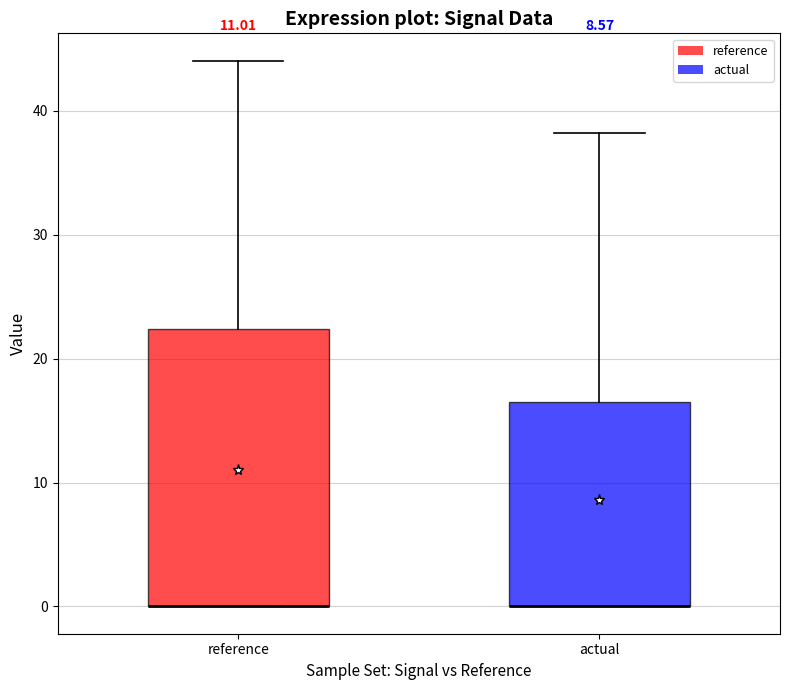

Reading left to right, transcribe this box plot: for each box, give where its median line is, the range the box spans, and where its two whiskers end, as read against the y-axis. The values are not printed on the chart, so give them approximately, as read against the axis.

reference: median 0 (drawn on the box's lower edge), box 0 to 22, whiskers 0 to 44
actual: median 0 (drawn on the box's lower edge), box 0 to 17, whiskers 0 to 38